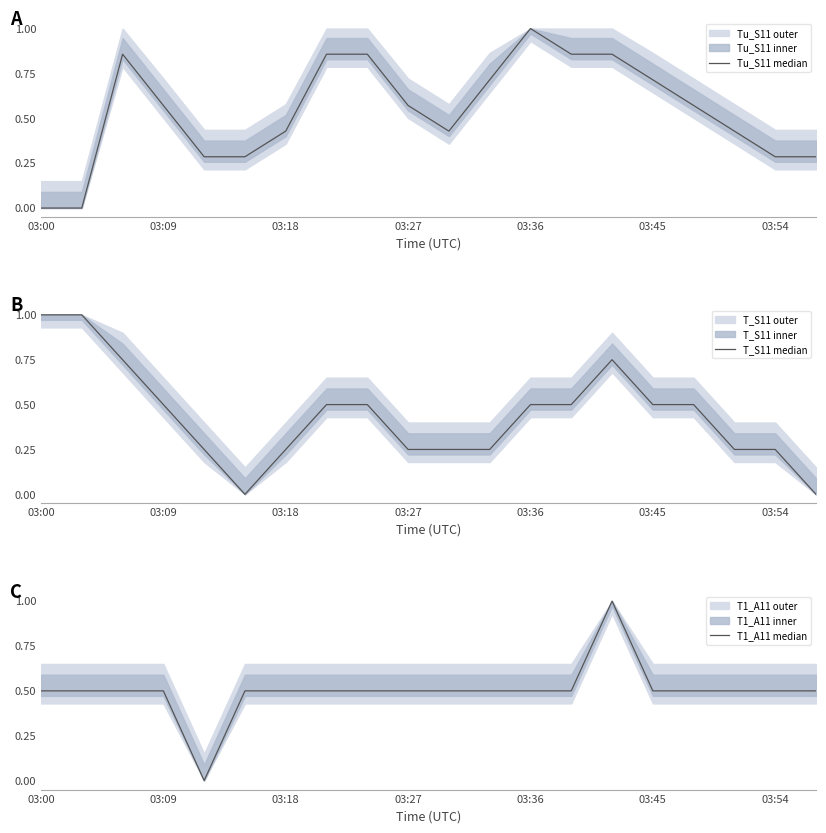

Which series has the largest total across all categories?

Tu_S11 median